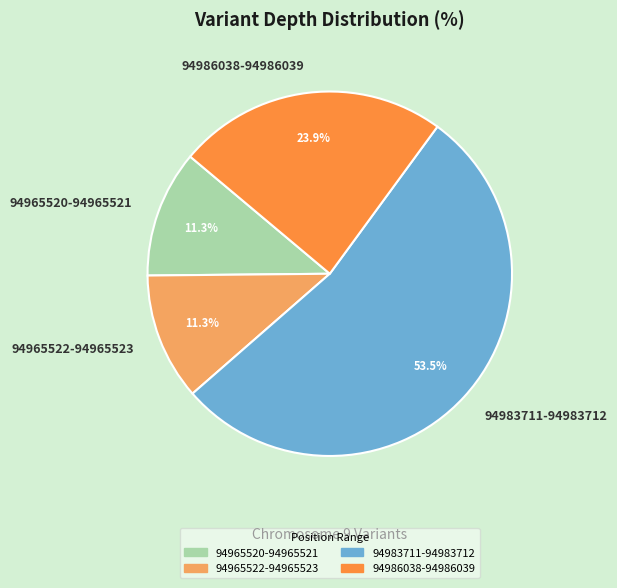

Is it true that 94986038-94986039 is 12% of the pie?

False